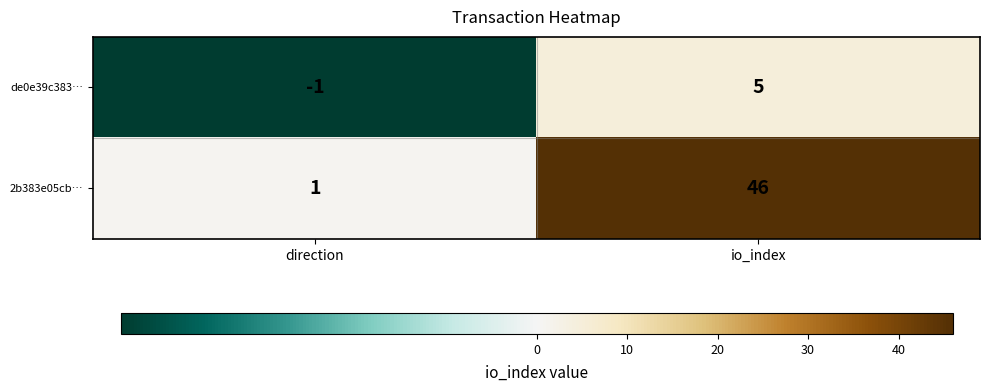

How many data points does each series have?

2